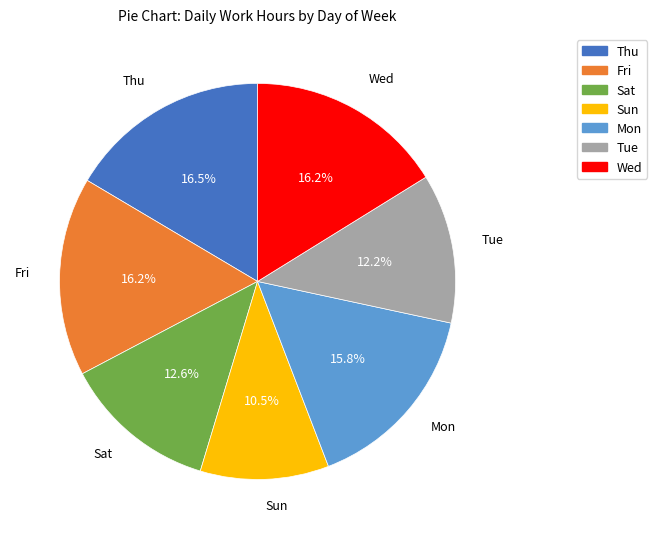

Approximately how many times larger is the value at Sun compared to Fri?

0.6